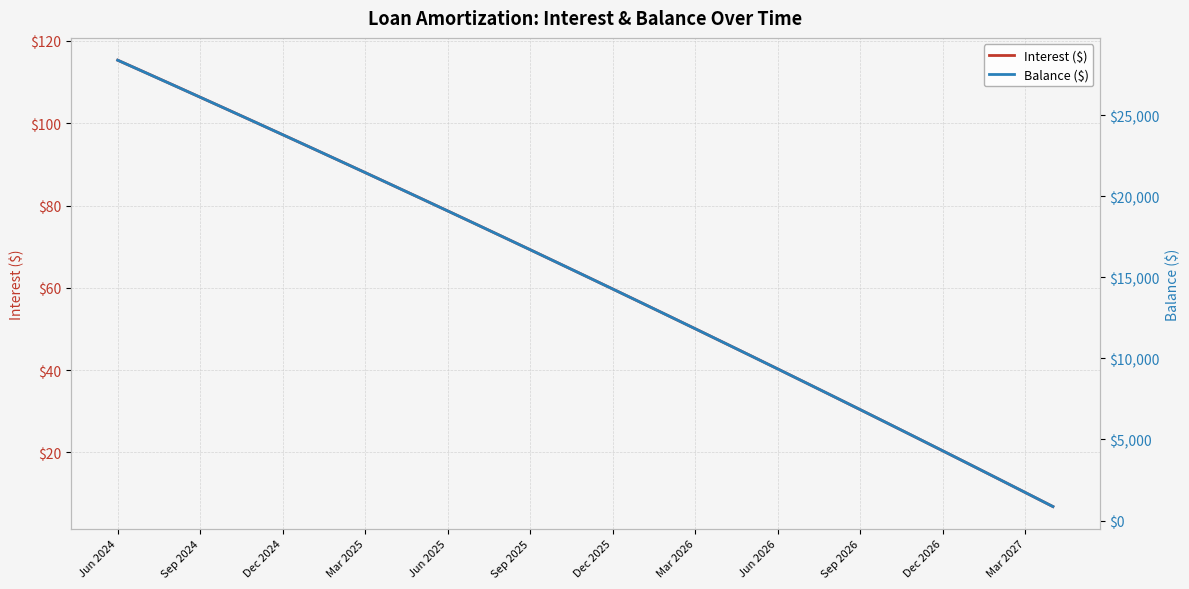

At which label does Interest ($) reach its peak?

Jun 2024